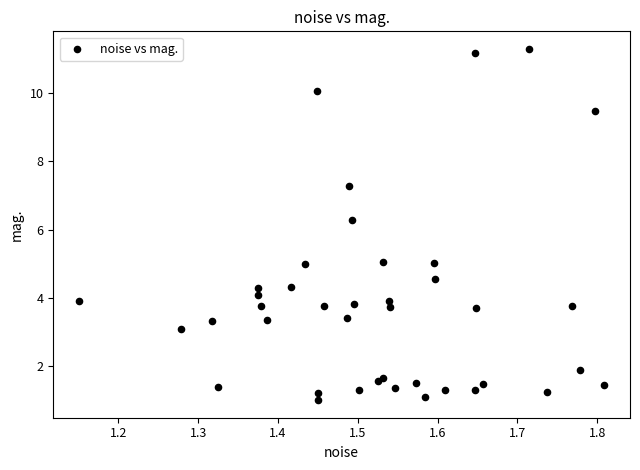

What Y value in the scatter plot is closest to 6?

6.3